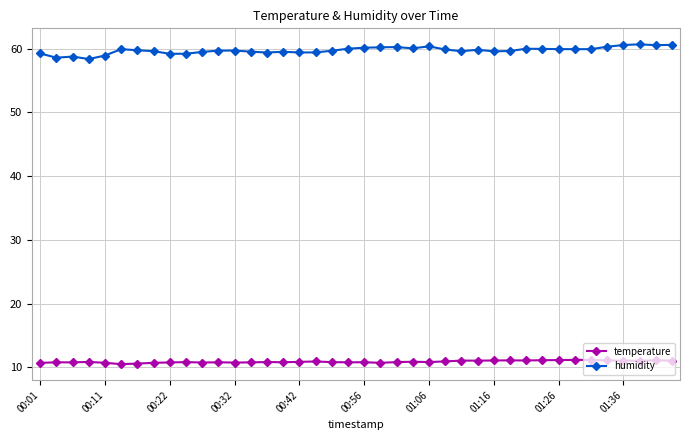

What is the maximum value shown in the chart?

60.7